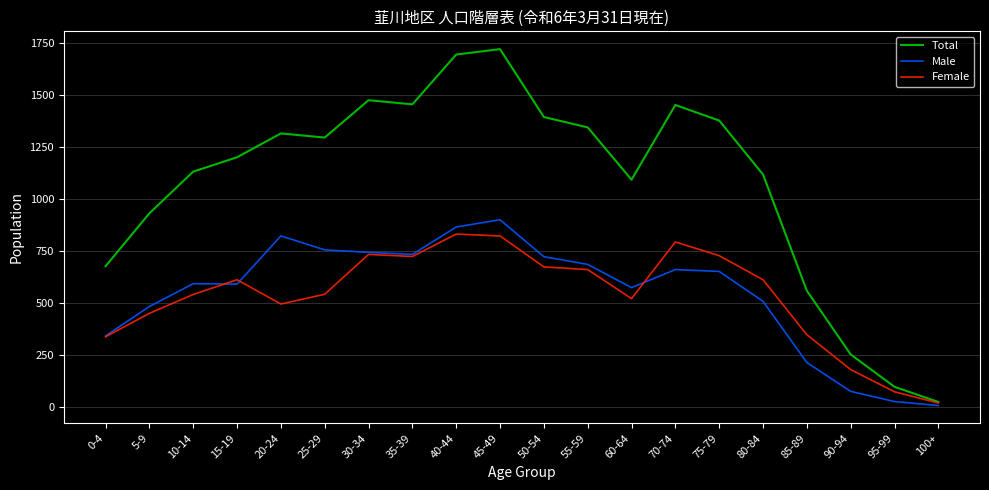

Between 0-4 and 5-9, which series saw the biggest shift?

Total